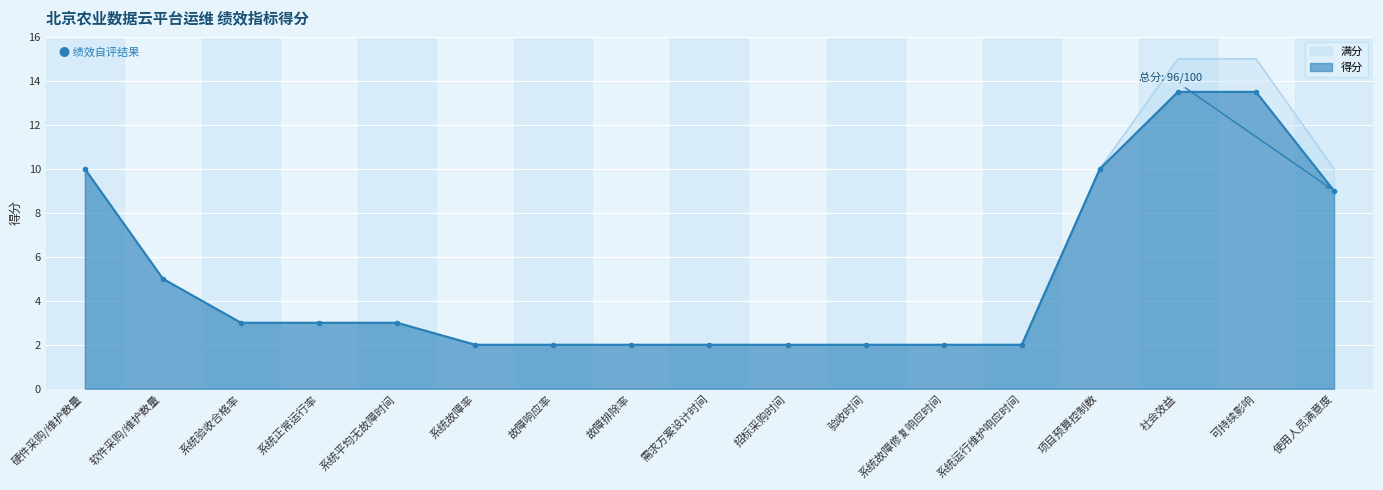

Between 系统正常运行率 and 需求方案设计时间, which is larger?

系统正常运行率